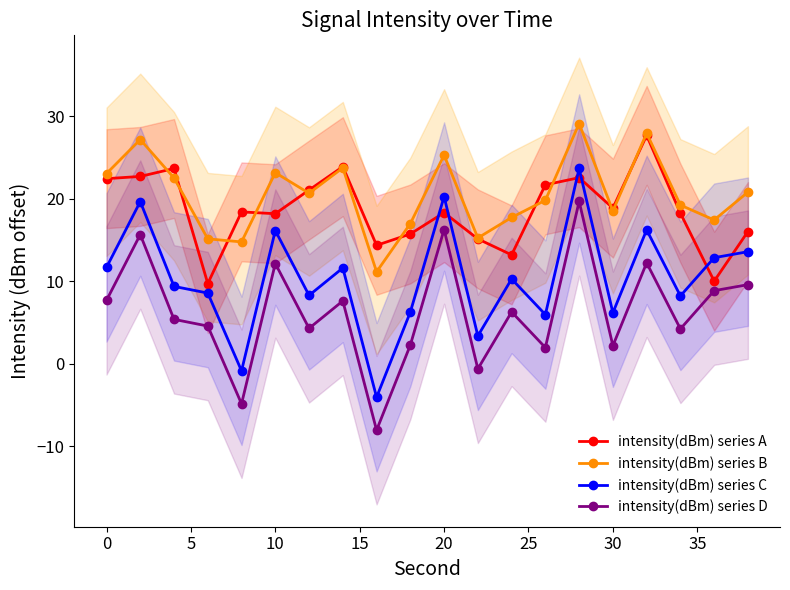

What is the highest value of the intensity(dBm) series B series?

29.1